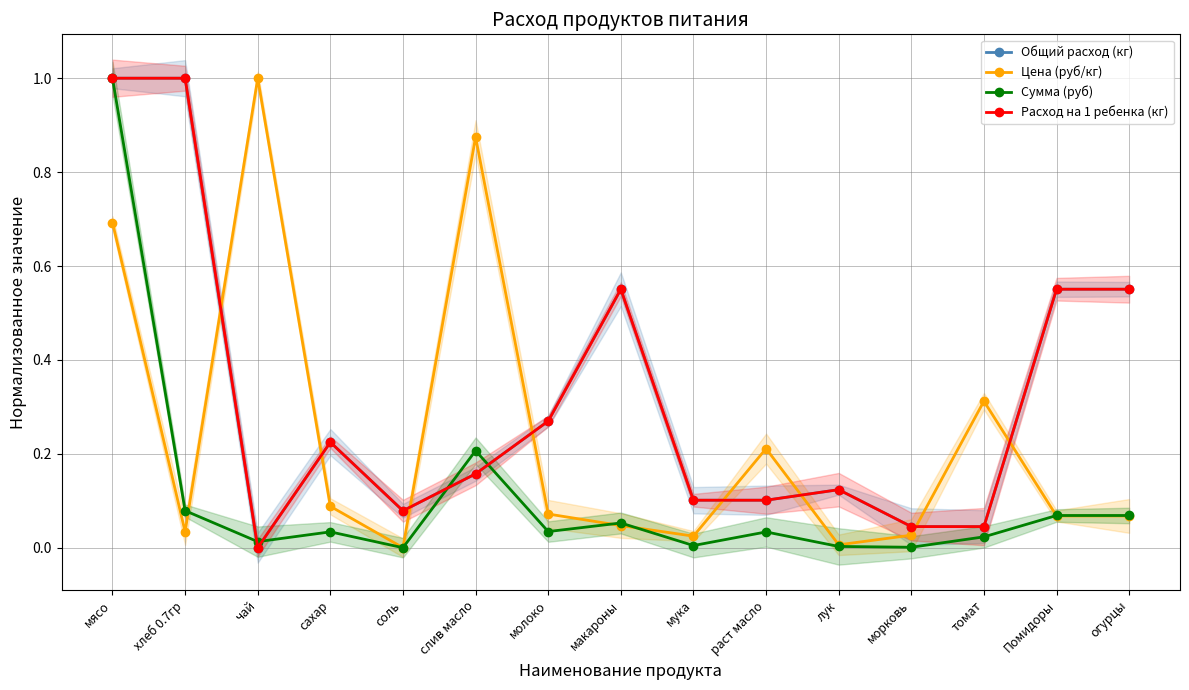

At which category does the chart reach its peak across all series?

мясо